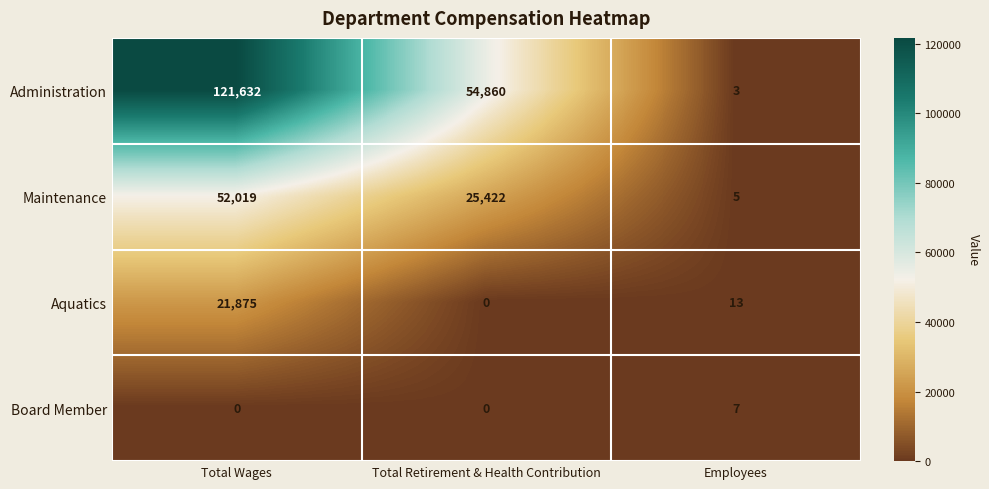

What is the spread (max minus min) of values at Employees?

10